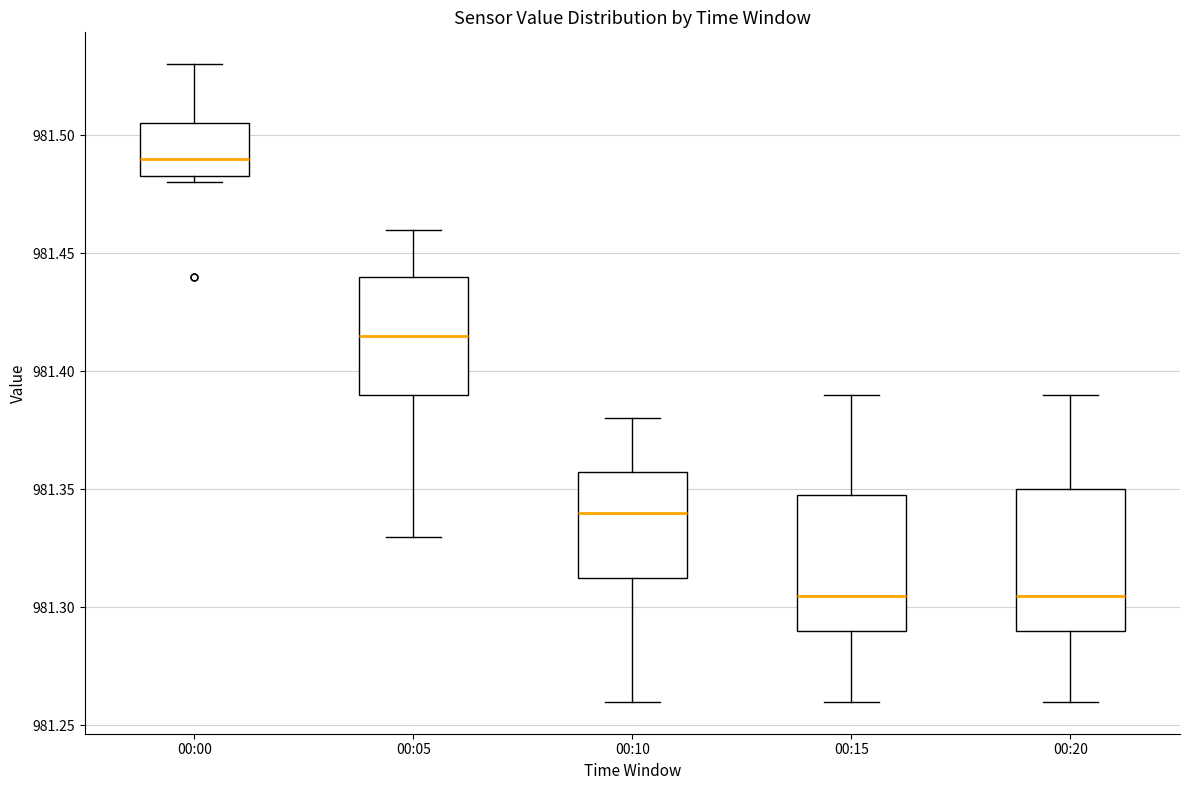

Reading left to right, transcribe this box plot: for each box, give where its median line is, the range the box spans, and where its two whiskers end, as read against the y-axis. The values are not printed on the chart, so give them approximately, as read against the axis.

00:00: median 981.490, box 981.485 to 981.505, whiskers 981.480 to 981.530
00:05: median 981.415, box 981.390 to 981.440, whiskers 981.330 to 981.460
00:10: median 981.340, box 981.315 to 981.360, whiskers 981.260 to 981.380
00:15: median 981.305, box 981.290 to 981.350, whiskers 981.260 to 981.390
00:20: median 981.305, box 981.290 to 981.350, whiskers 981.260 to 981.390